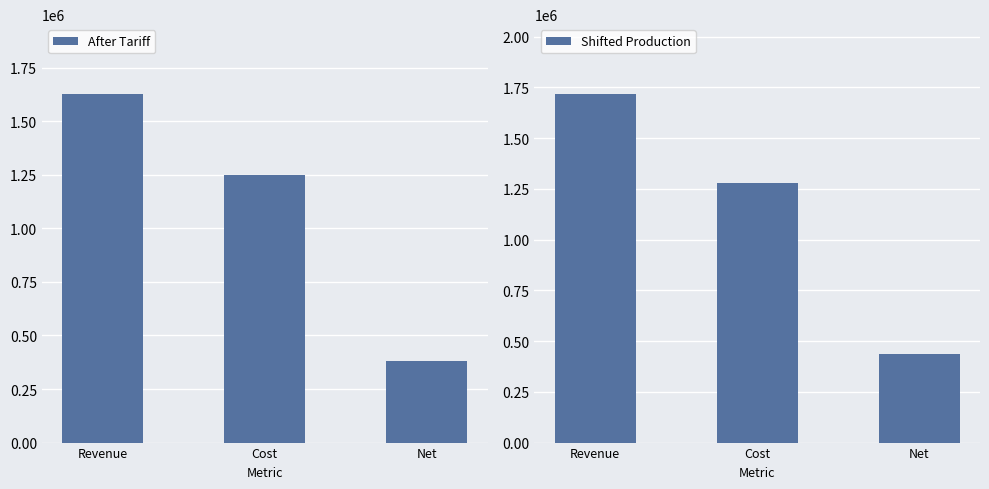

Between Cost and Net, which series saw the biggest shift?

After Tariff